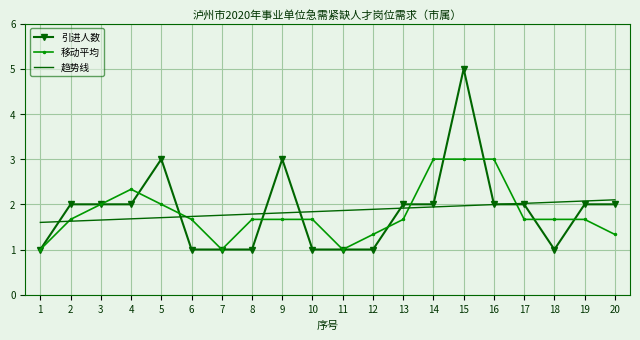

What is the sum of the 趋势线 values at 13 and 9?

3.7